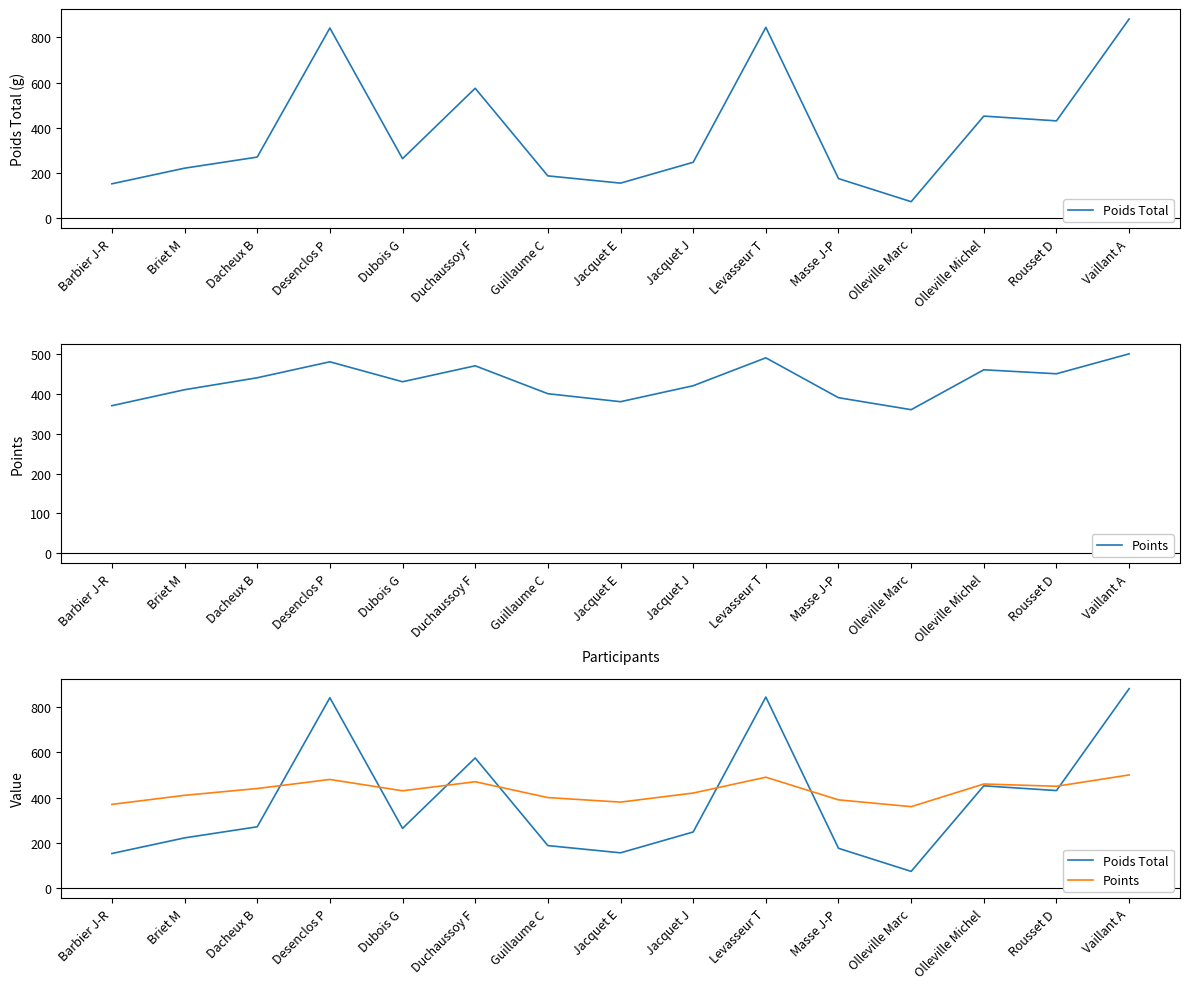

Which category has the highest value in the Points series?

Vaillant A